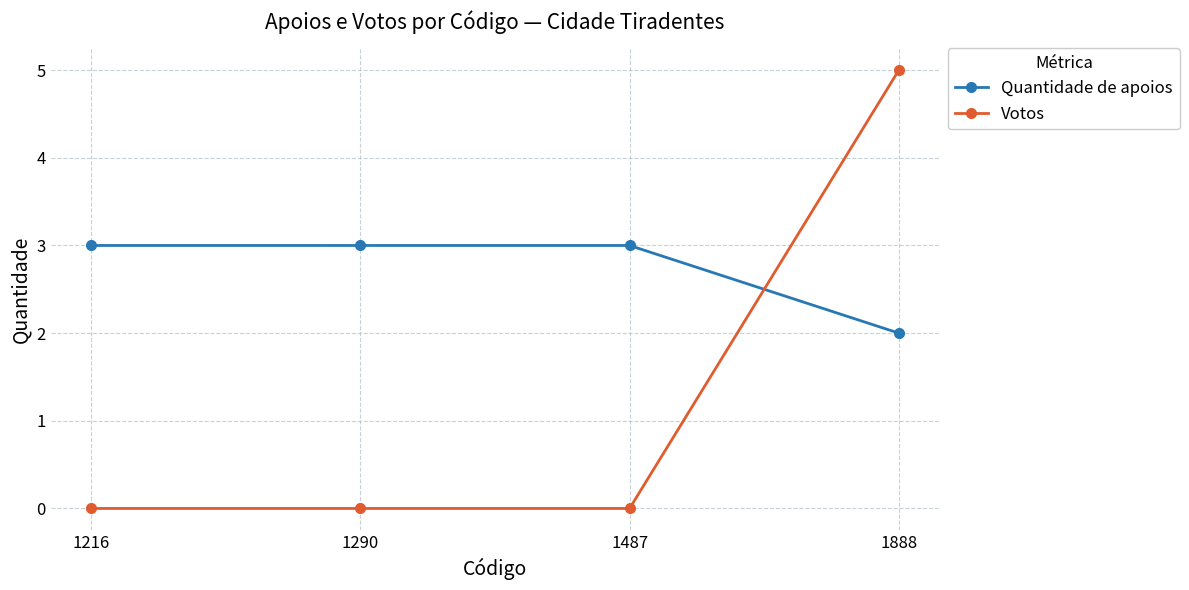

How many series are shown in this chart?

2